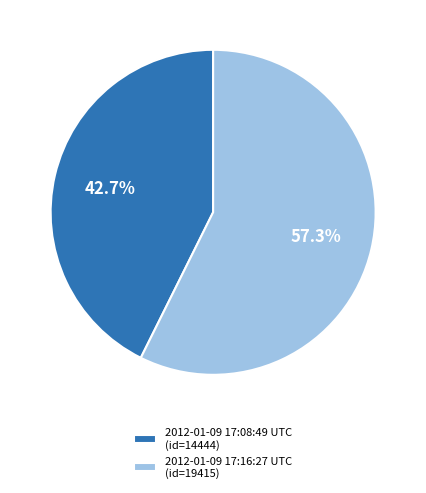

What percentage is the 2012-01-09 17:08:49 UTC slice, to the nearest percent?

43%